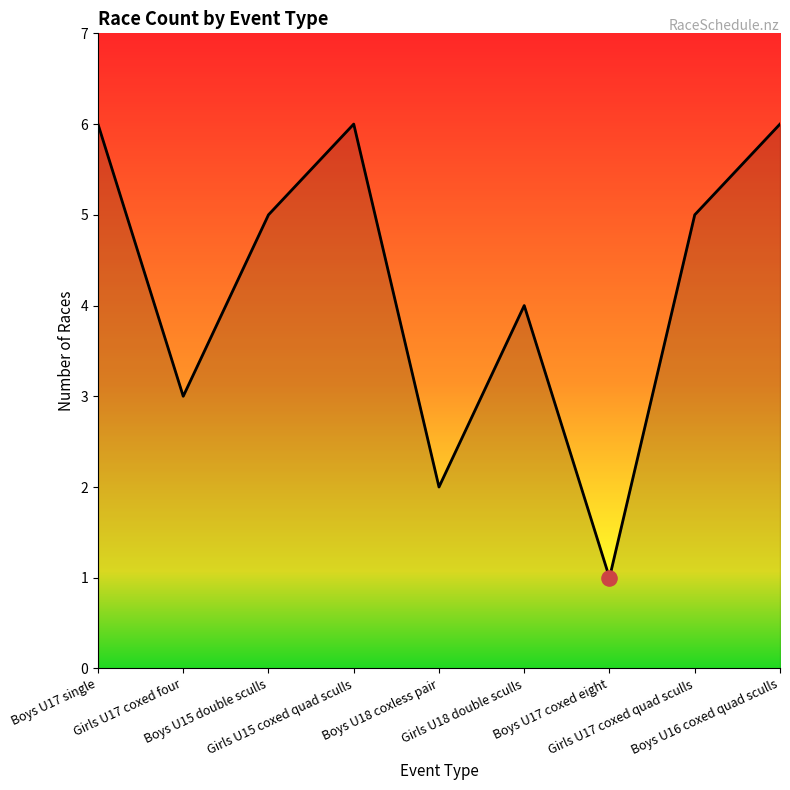

Between Girls U18 double sculls and Boys U18 coxless pair, which is larger?

Girls U18 double sculls